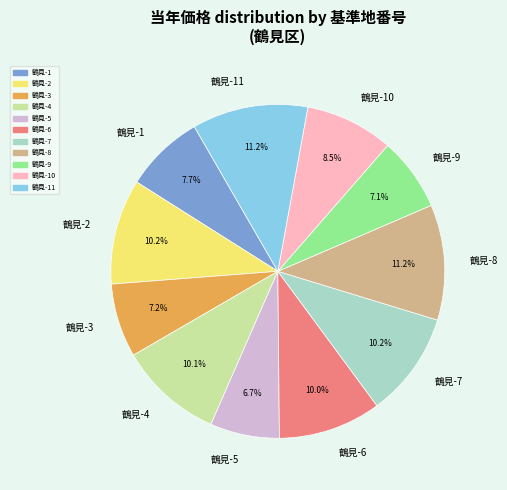

To the nearest percent, what percentage of the pie is 鶴見-2?

10%